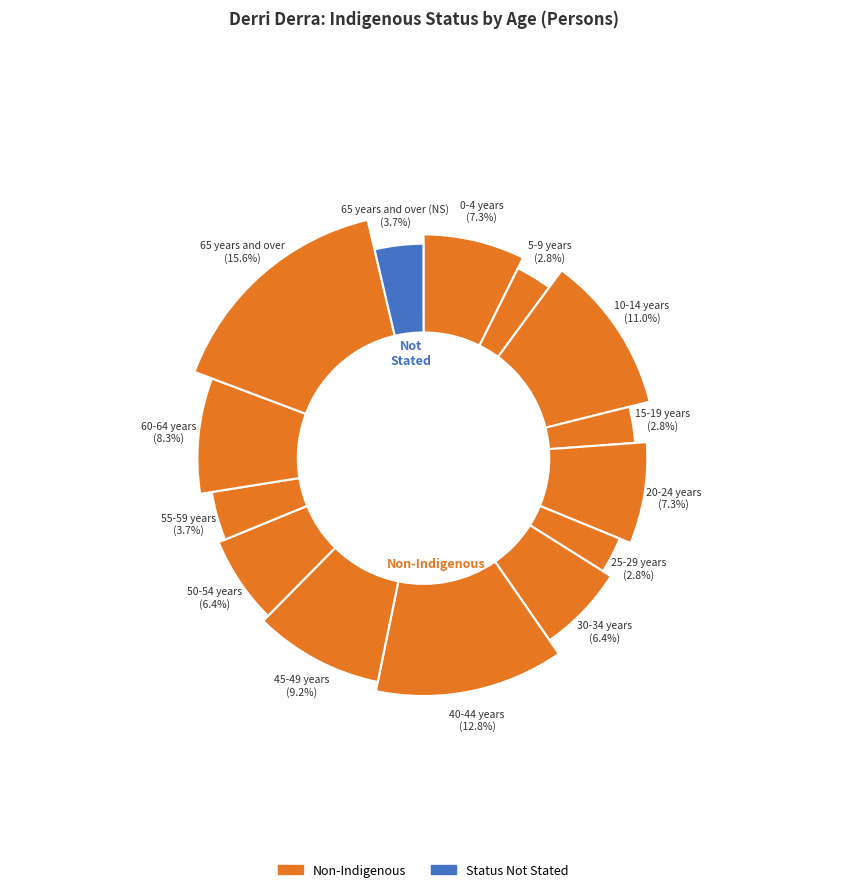

What is the difference between the highest and lowest values at 60-64 years?

9